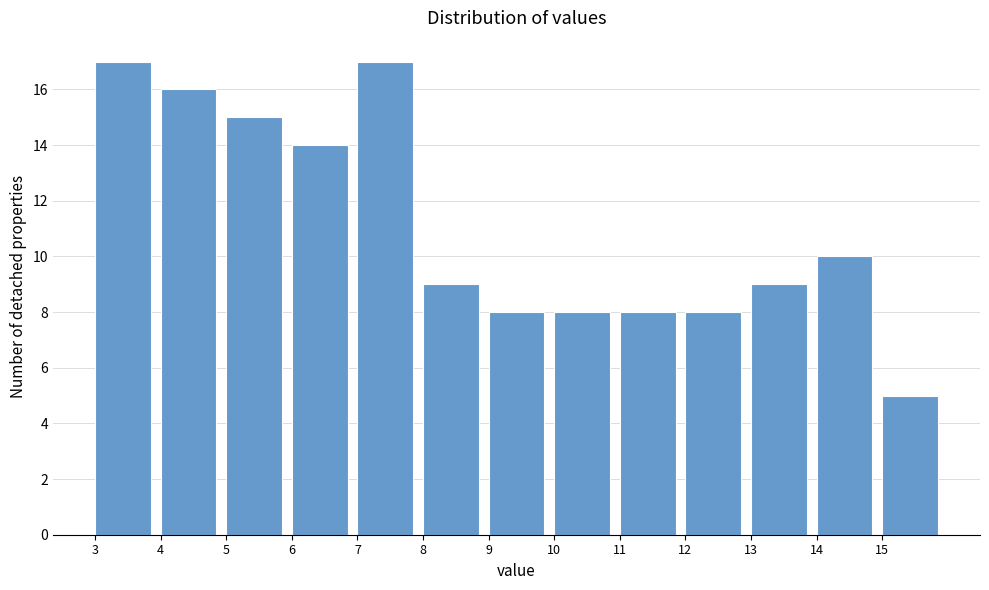

Reading left to right, list every bar in this chart as the range it spans on the x-axis followed by its height. The values are not printed on the chart, so give them approximately, as read against the axis.

3 to 4: 17
4 to 5: 16
5 to 6: 15
6 to 7: 14
7 to 8: 17
8 to 9: 9
9 to 10: 8
10 to 11: 8
11 to 12: 8
12 to 13: 8
13 to 14: 9
14 to 15: 10
15 to 16: 5